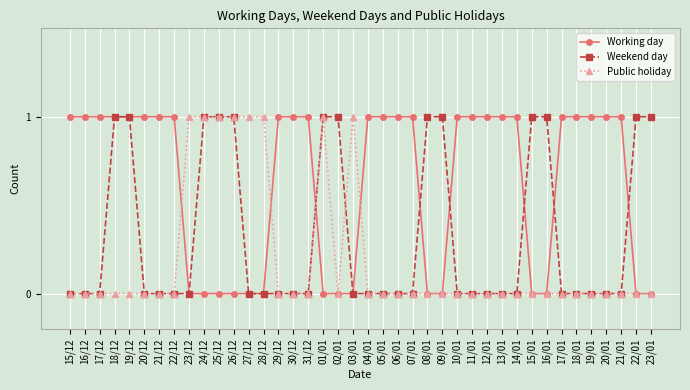

Reading left to right, extract all data points from this chart.

Working day: 1	1	1	1	1	1	1	1	0	0	0	0	0	0	1	1	1	0	0	0	1	1	1	1	0	0	1	1	1	1	1	0	0	1	1	1	1	1	0	0
Weekend day: 0	0	0	1	1	0	0	0	0	1	1	1	0	0	0	0	0	1	1	0	0	0	0	0	1	1	0	0	0	0	0	1	1	0	0	0	0	0	1	1
Public holiday: 0	0	0	0	0	0	0	0	1	1	1	1	1	1	0	0	0	1	0	1	0	0	0	0	0	0	0	0	0	0	0	0	0	0	0	0	0	0	0	0